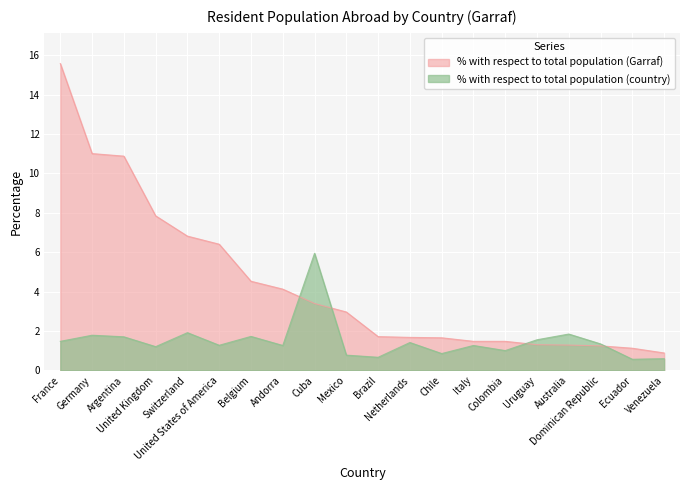

Count the number of categories in the chart.

20